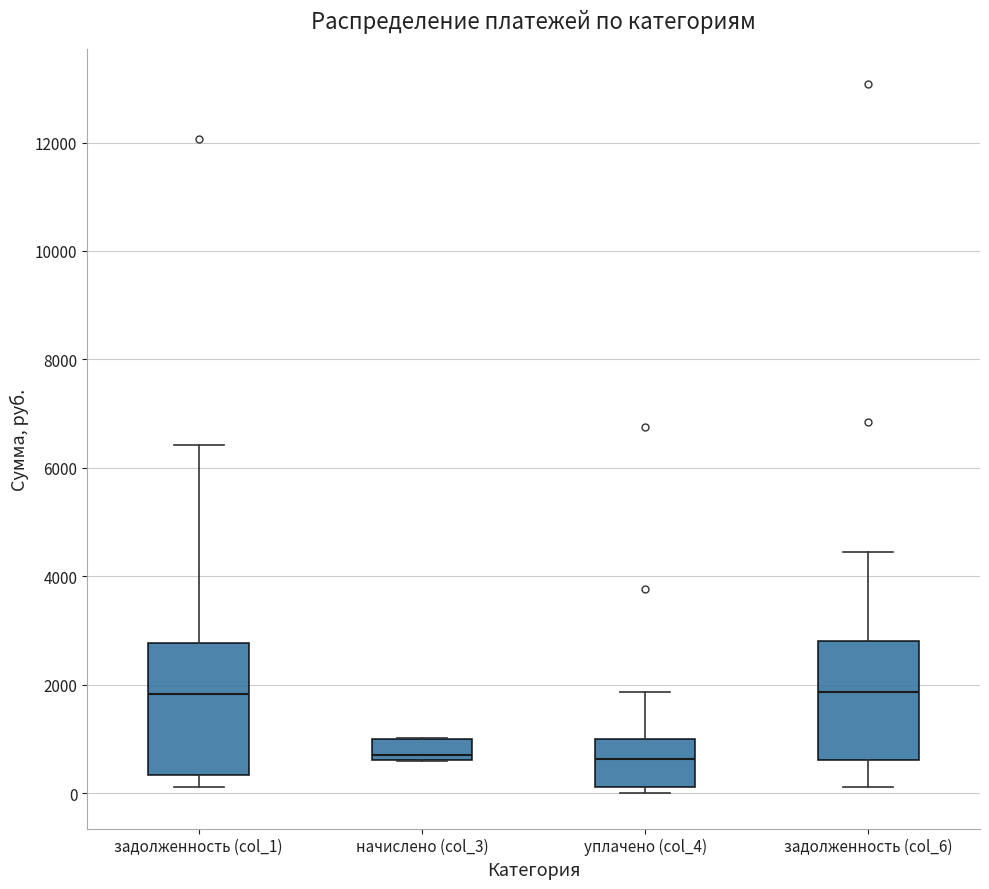

Which box is the tallest, from its lower edge to its upper edge?

задолженность (col_1)